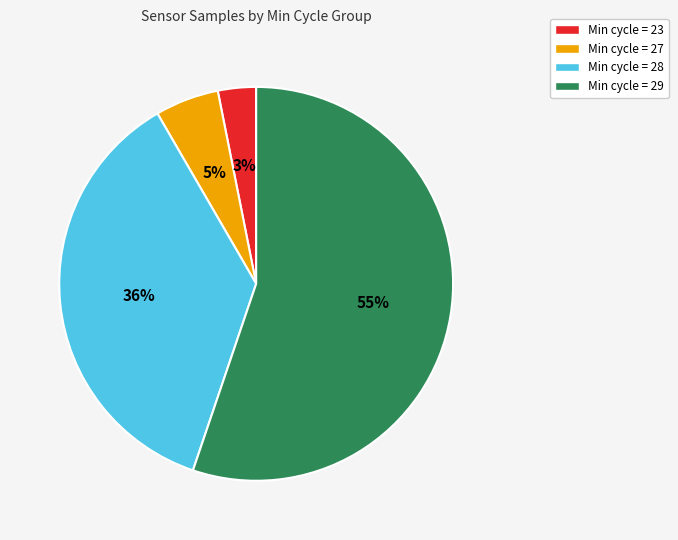

Is there any slice that represents more than half of the pie?

Yes